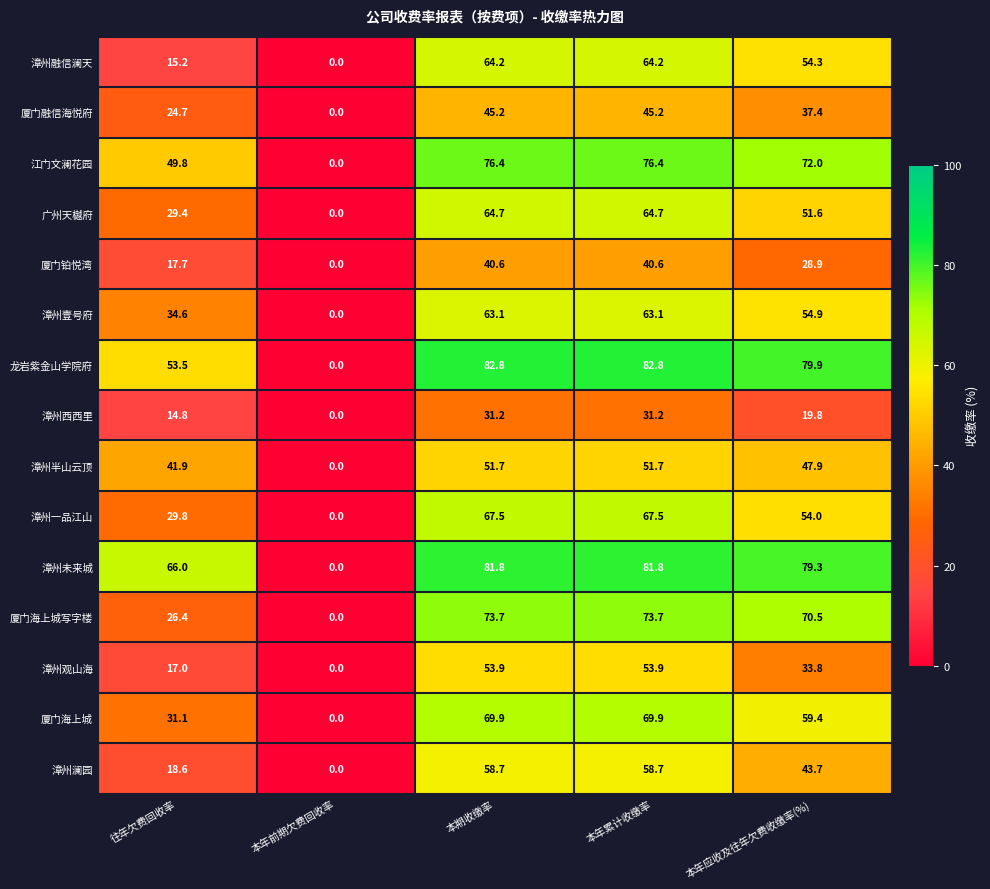

At which label is 江门文澜花园 closest to 38?

往年欠费回收率